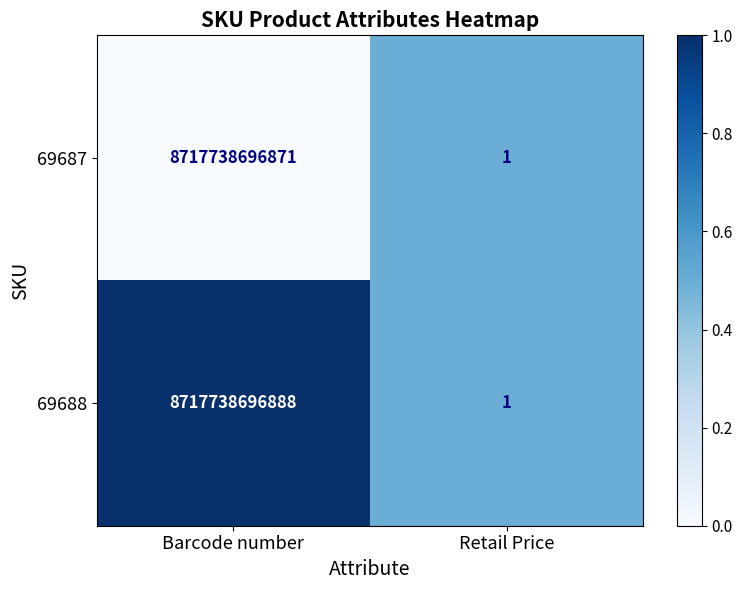

What is the highest value of the 69688 series?

8717738696888